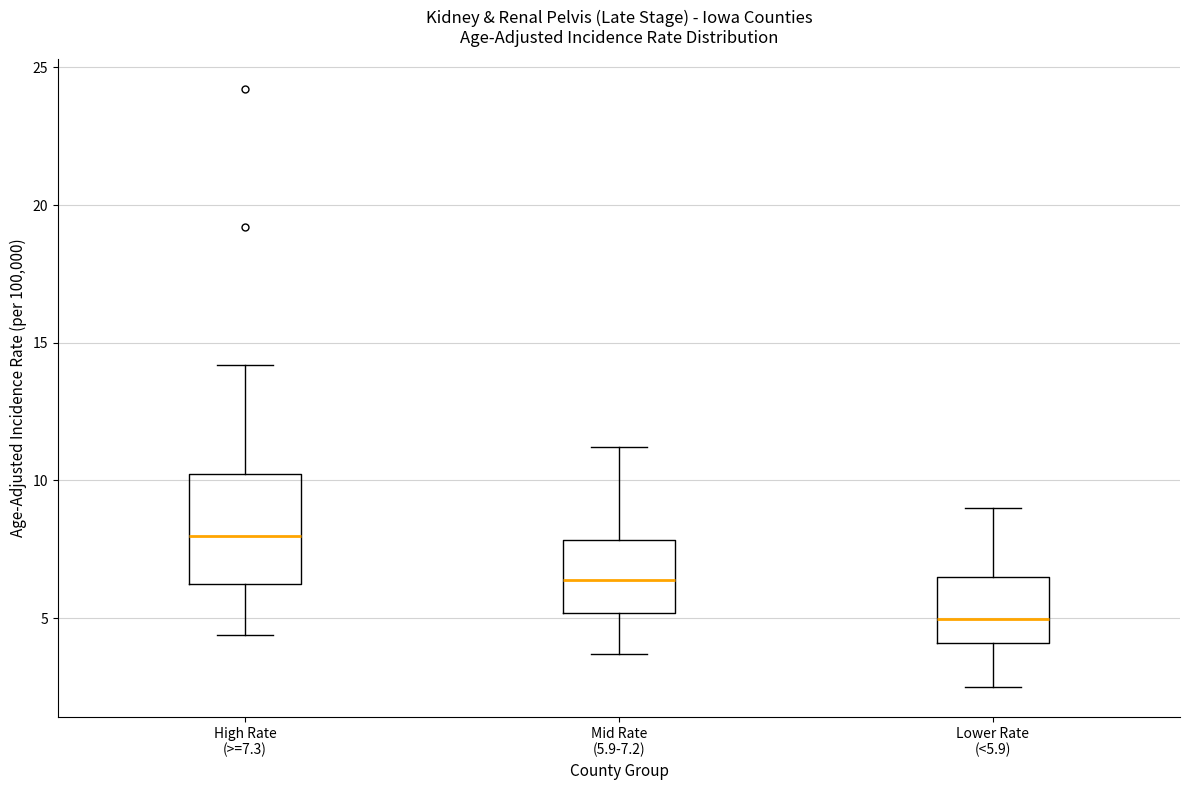

Which box is the tallest, from its lower edge to its upper edge?

High Rate (>=7.3)